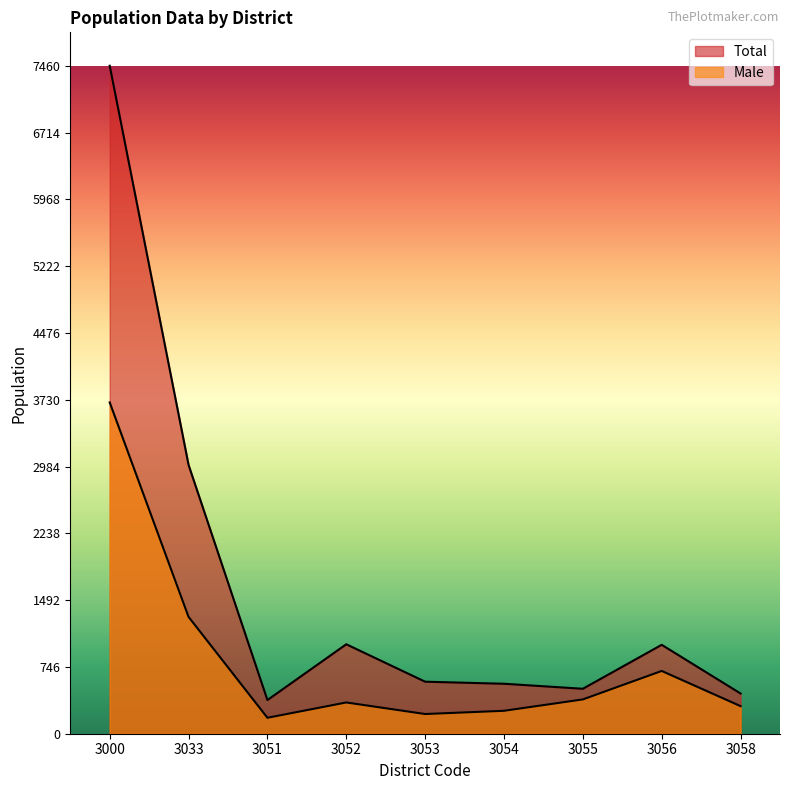

What is the difference between the maximum and minimum values in the Total series?

7084